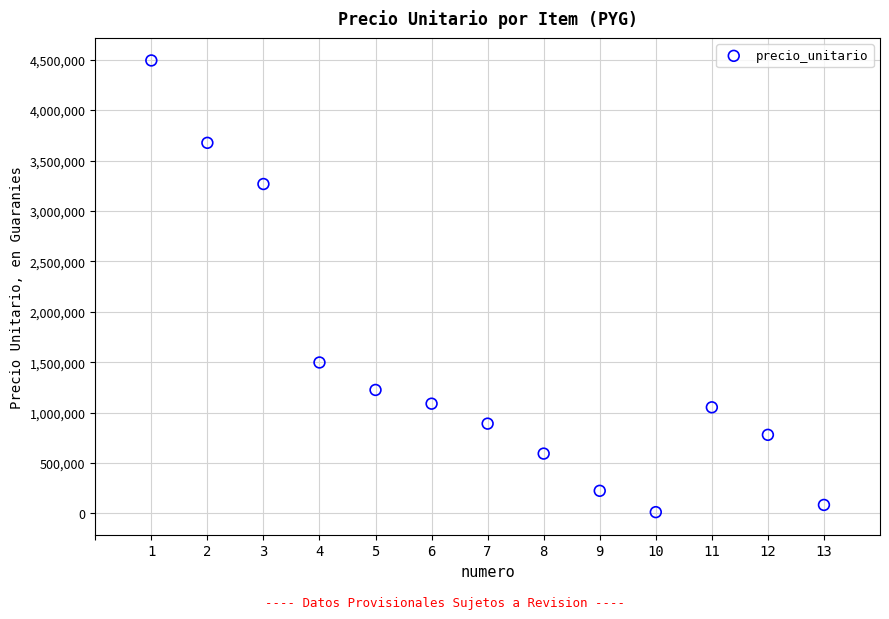

What Y value in the scatter plot is closest to 2252812?

1497375